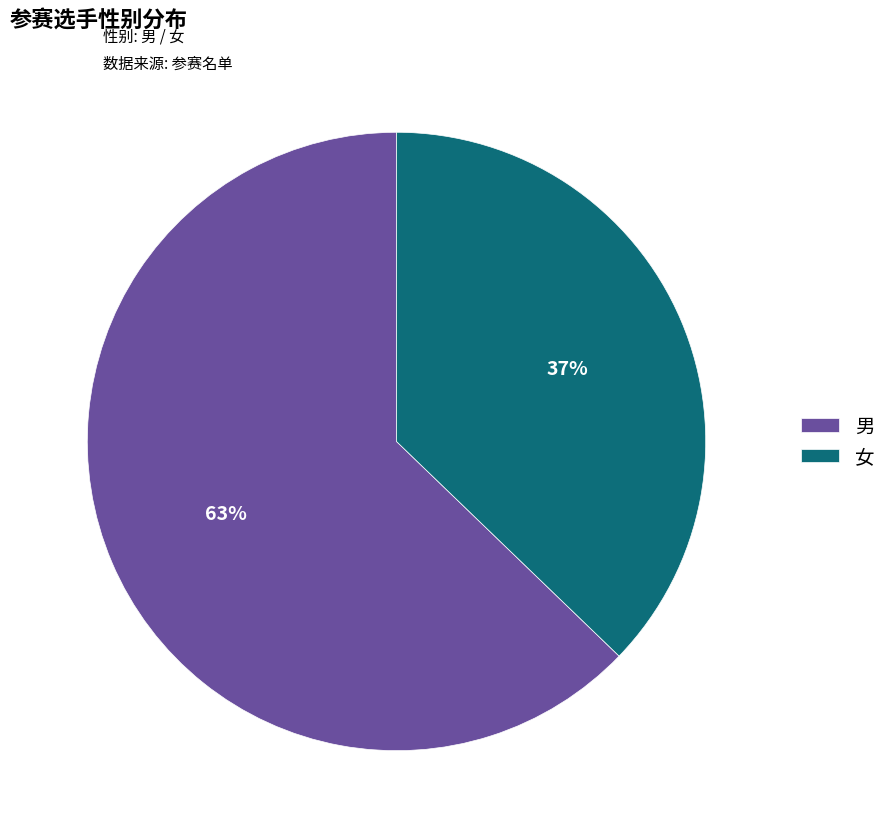

Which category accounts for the majority?

男